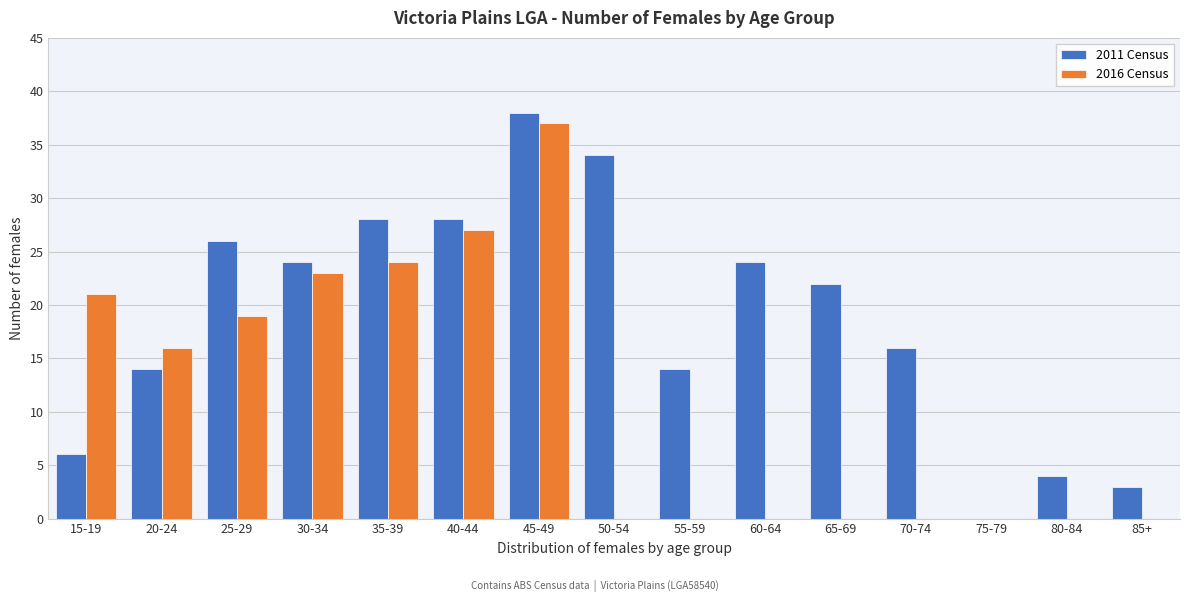

Reading left to right, what are all the values shown in this chart?

2011 Census: 15-19=6	20-24=14	25-29=26	30-34=24	35-39=28	40-44=28	45-49=38	50-54=34	55-59=14	60-64=24	65-69=22	70-74=16	75-79=0	80-84=4	85+=3
2016 Census: 15-19=21	20-24=16	25-29=19	30-34=23	35-39=24	40-44=27	45-49=37	50-54=0	55-59=0	60-64=0	65-69=0	70-74=0	75-79=0	80-84=0	85+=0